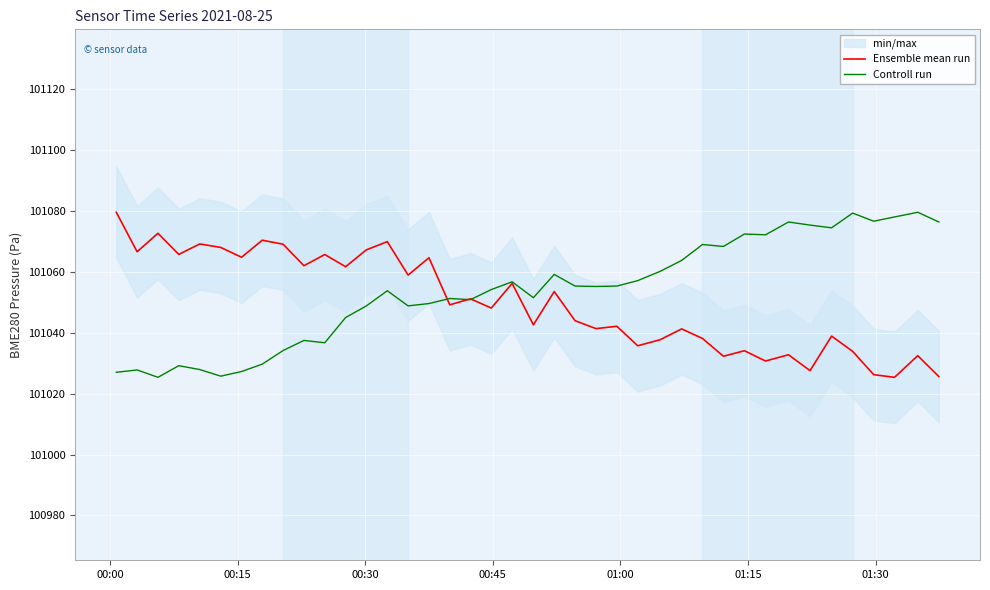

What is the maximum value for Controll run?

101079.4